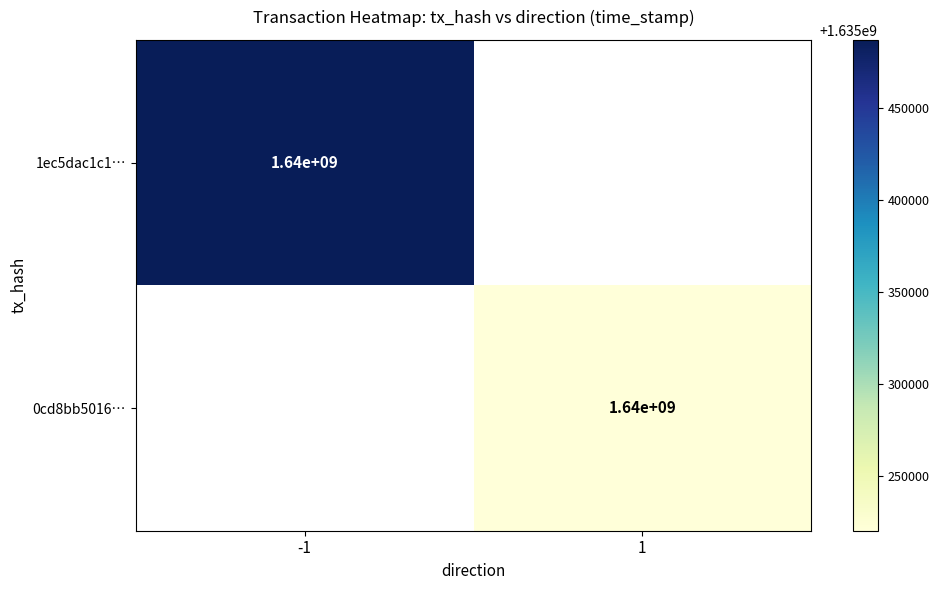

The value of 1ec5dac1c1… at -1 is 1640000000. True or false?

True